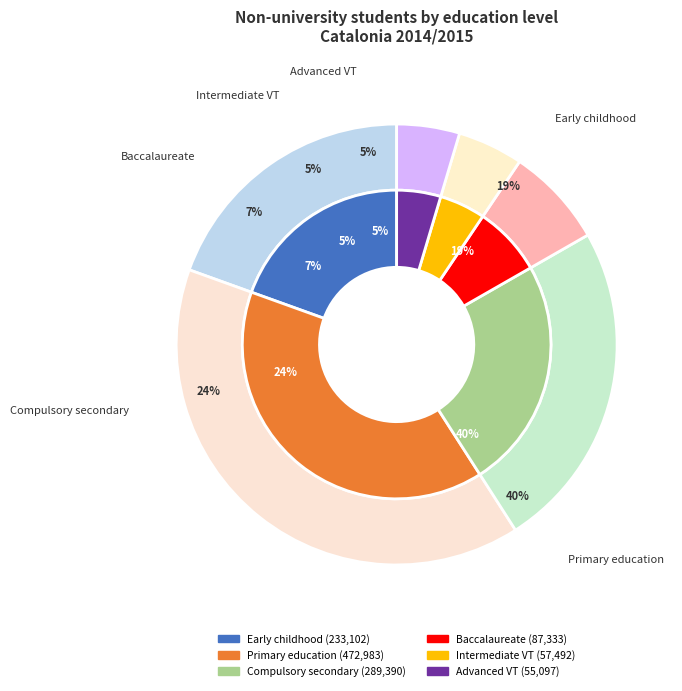

Does any single category account for the majority?

No